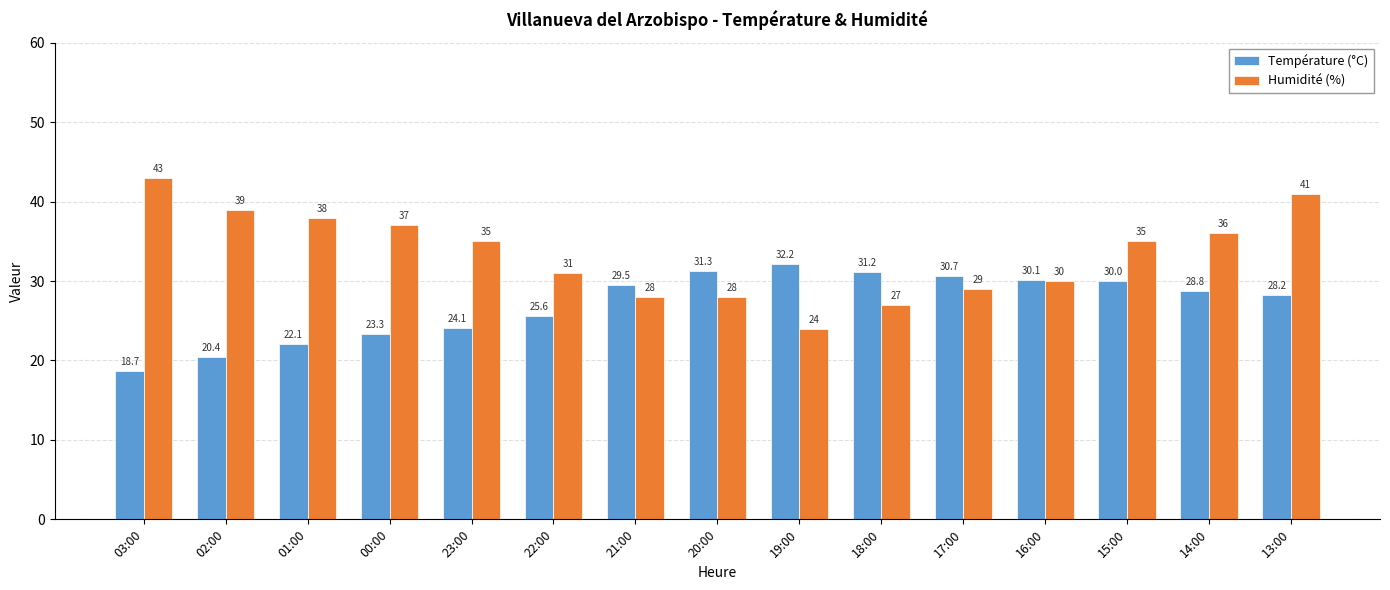

Are the bars grouped side by side (vs. stacked)?

Yes